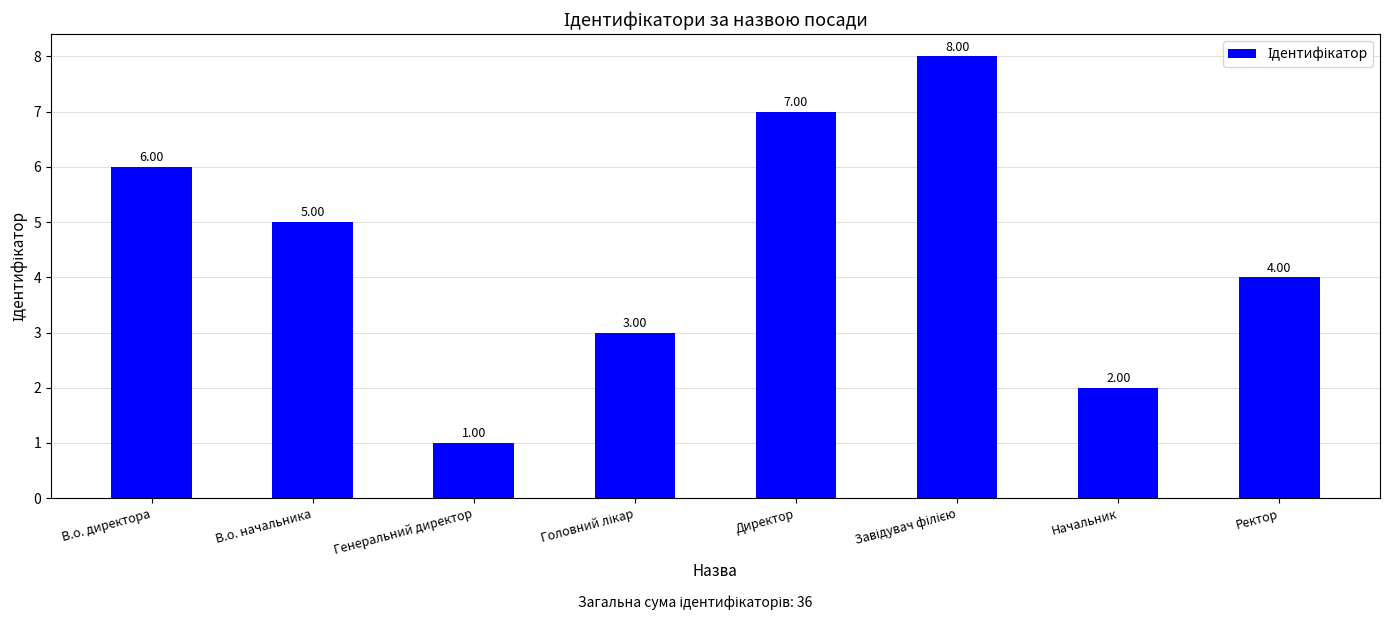

Are the bars horizontal?

No